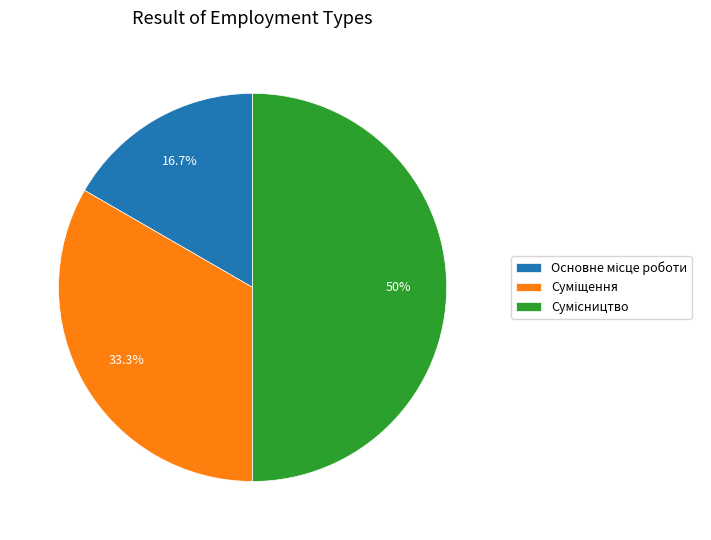

To the nearest percent, what is the difference between the Суміщення and Сумісництво slice percentages?

17%